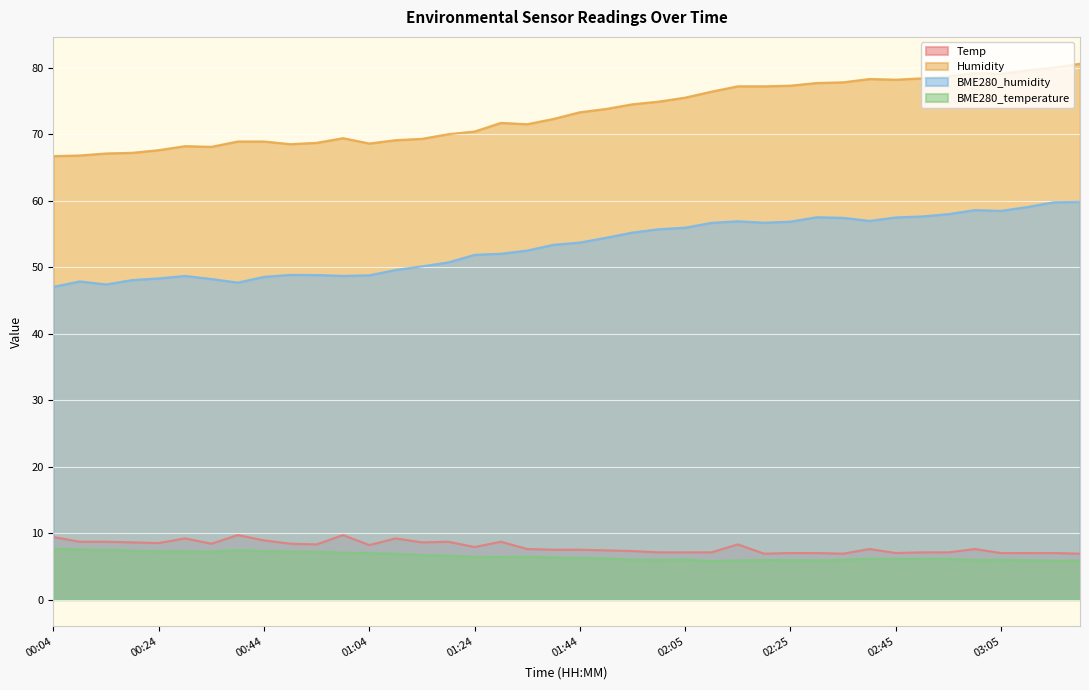

What is the sum of all Temp values?

316.8